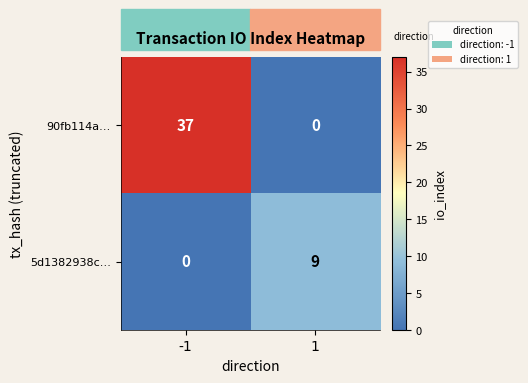

What is the sum of all 5d1382938c… values?

9